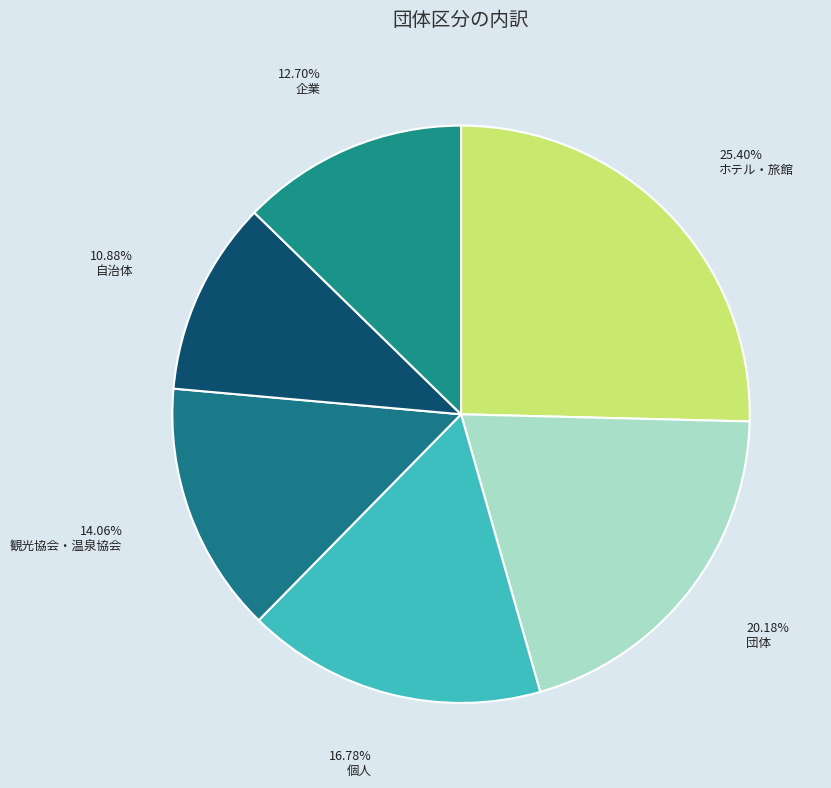

Which category has the biggest portion of the pie?

ホテル・旅館